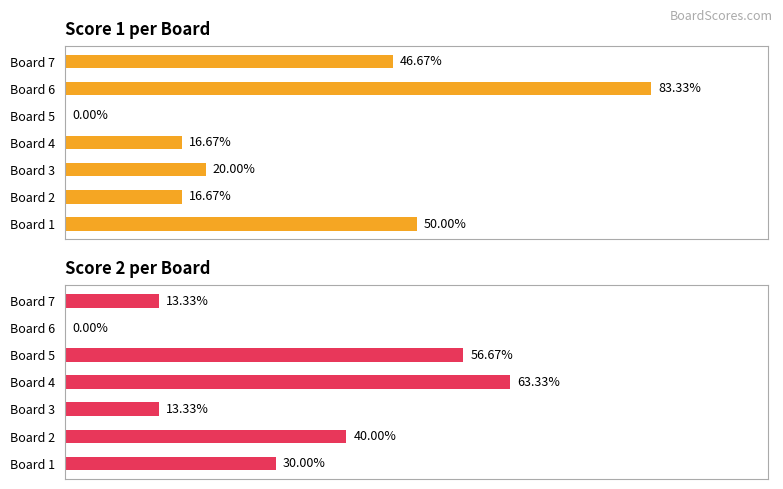

The Score 2 series shows 6 at 30. True or false?

False